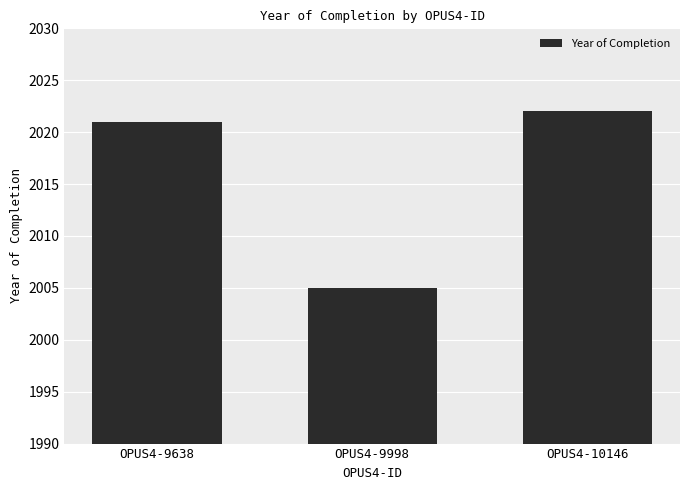

List the labels in order of value, largest first.

OPUS4-10146, OPUS4-9638, OPUS4-9998